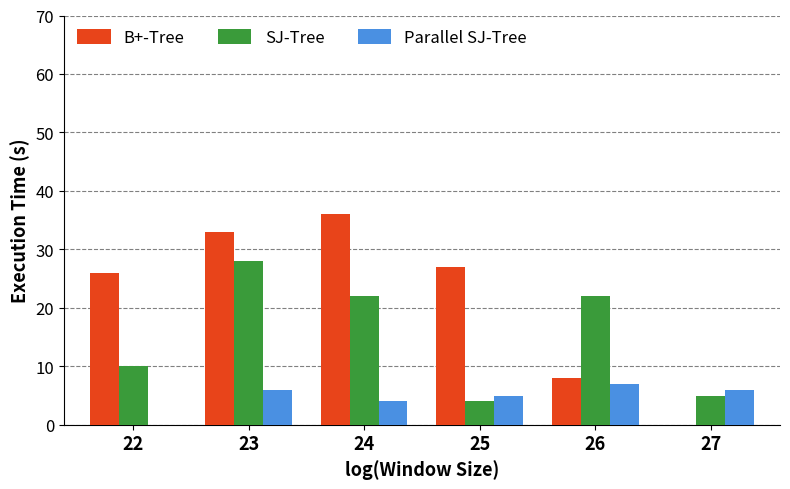

At which label is Parallel SJ-Tree closest to 3?

24